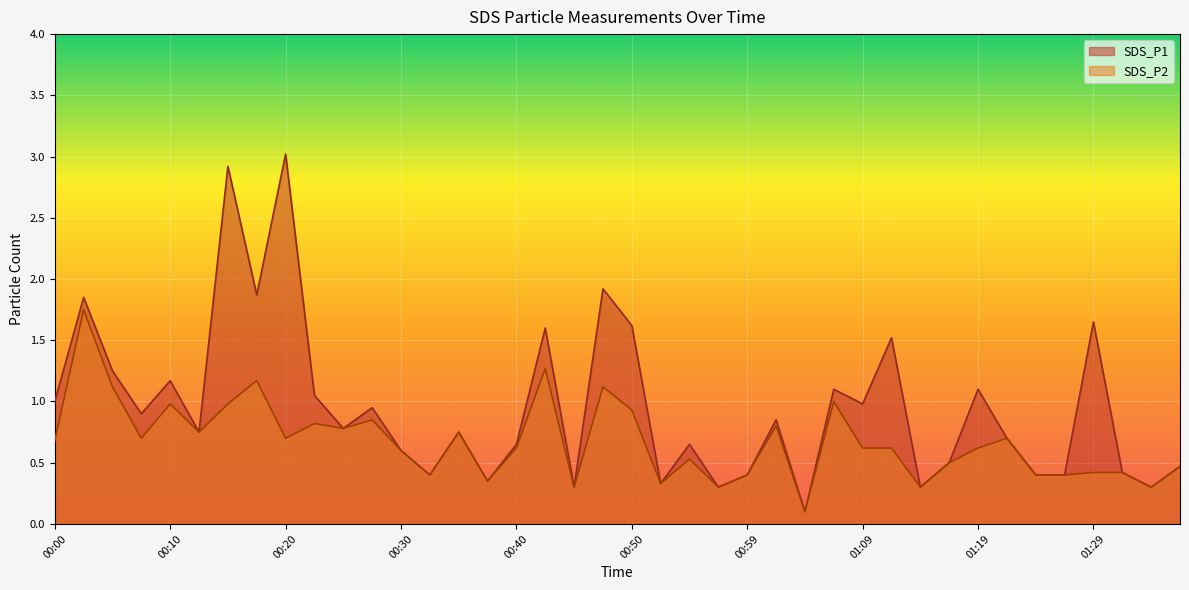

What is the maximum value shown in the chart?

3.0